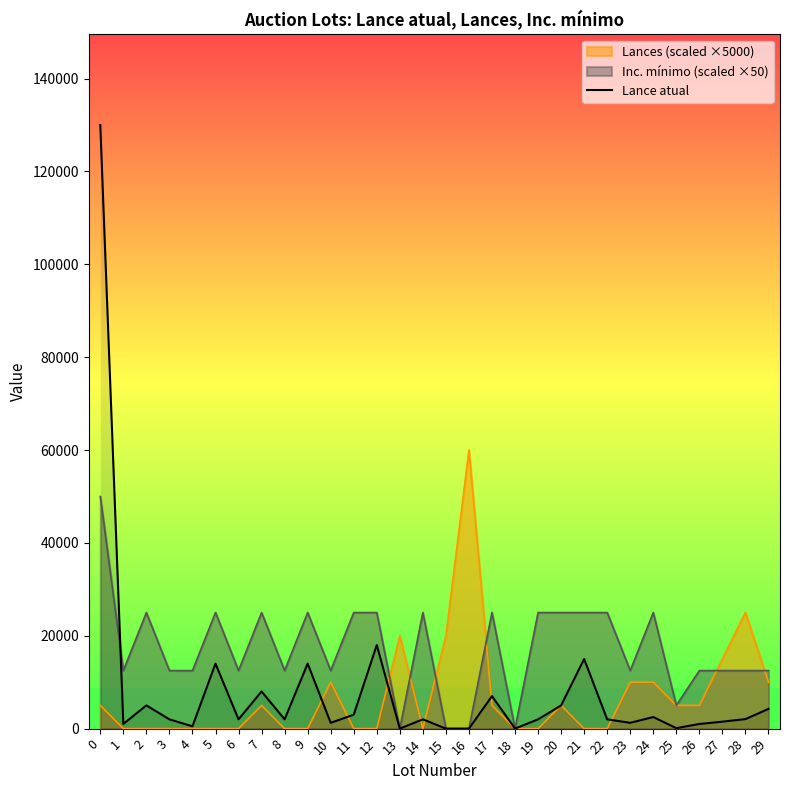

How many points are lower than both their immediate neighbors (excluding endpoints)?

10